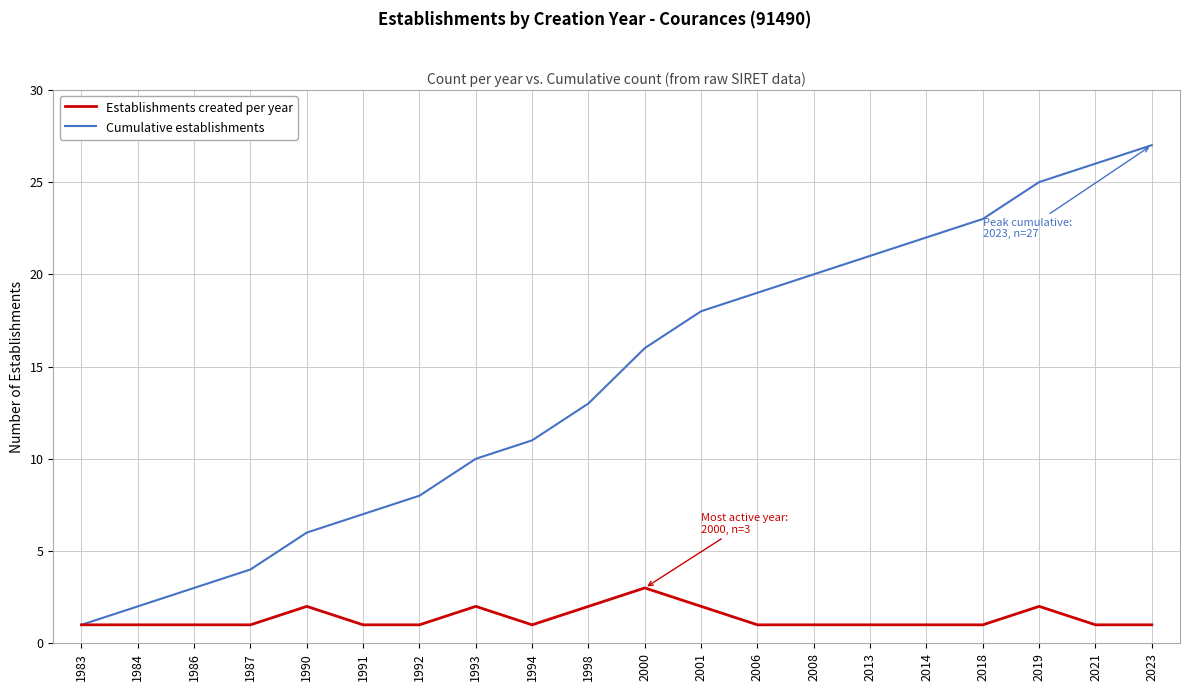

What is the sum of all Establishments created per year values?

27